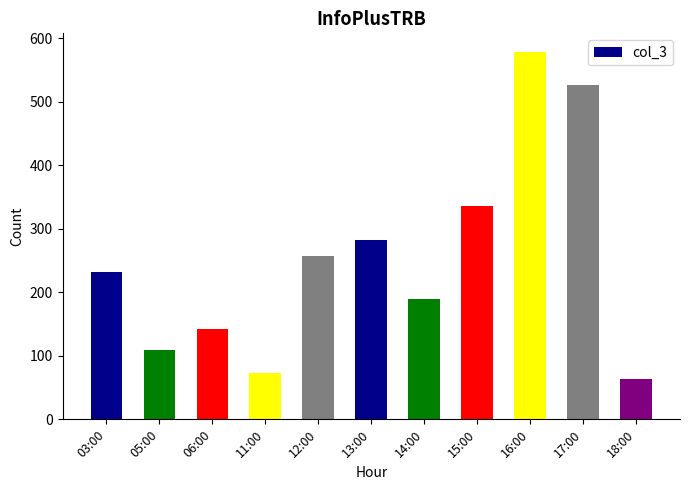

What is the value of the 8th bar from the left?

336